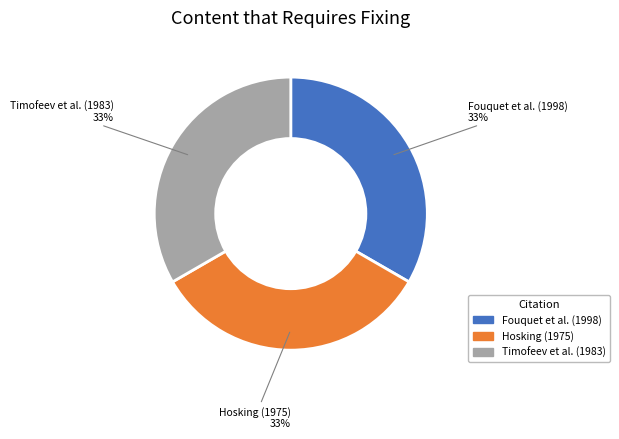

Does any single category account for the majority?

No